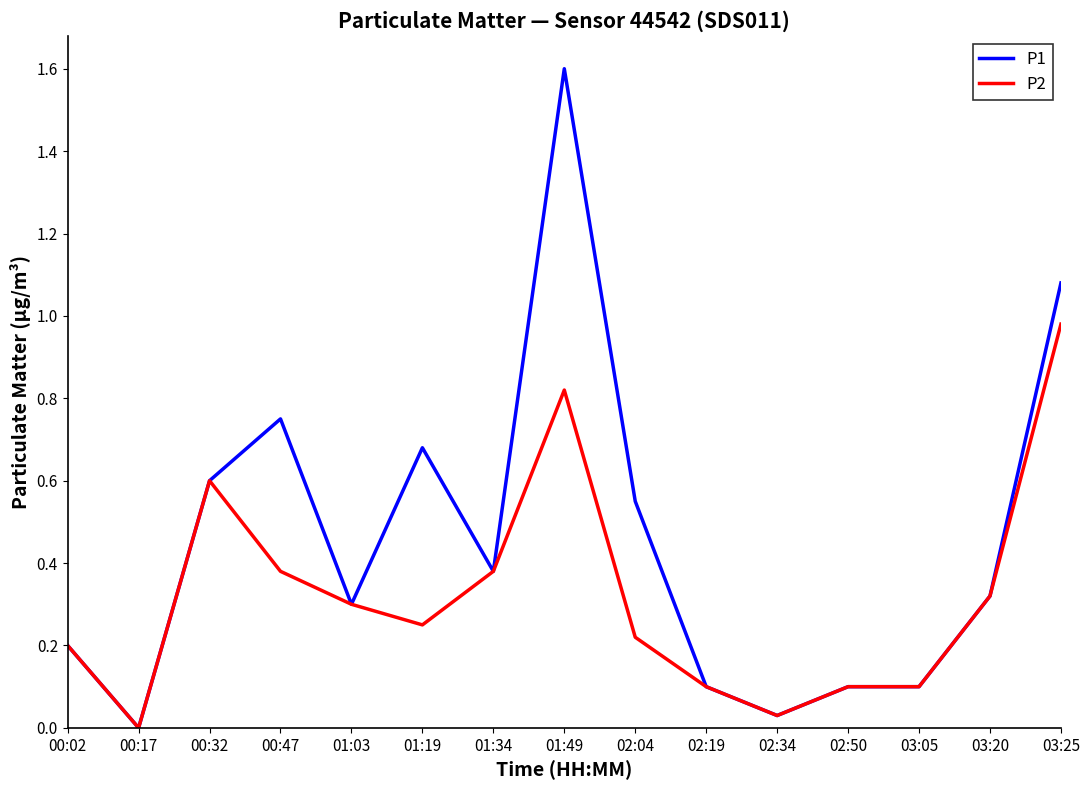

What position from the right is 02:19?

6